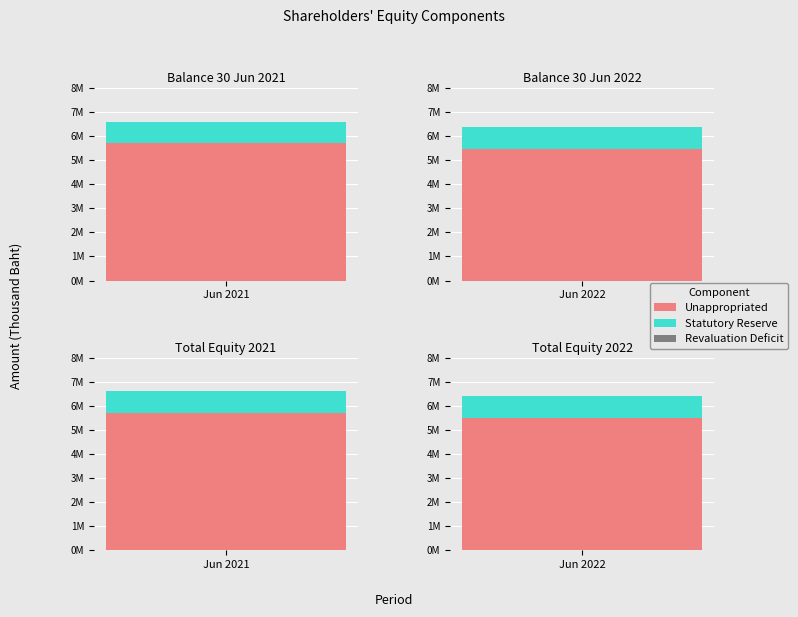

What is the average value of the Unappropriated series?

5591218